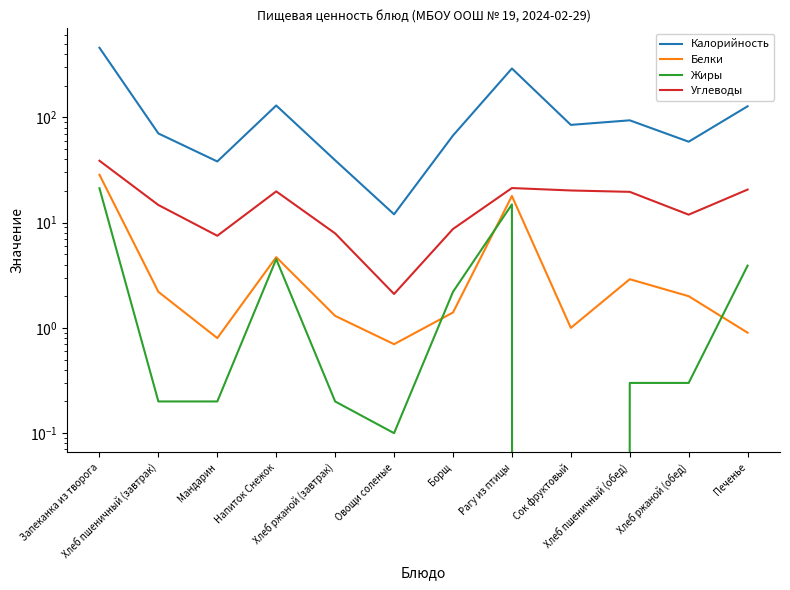

True or false: Жиры has a value of 0.1 at Мандарин.

False